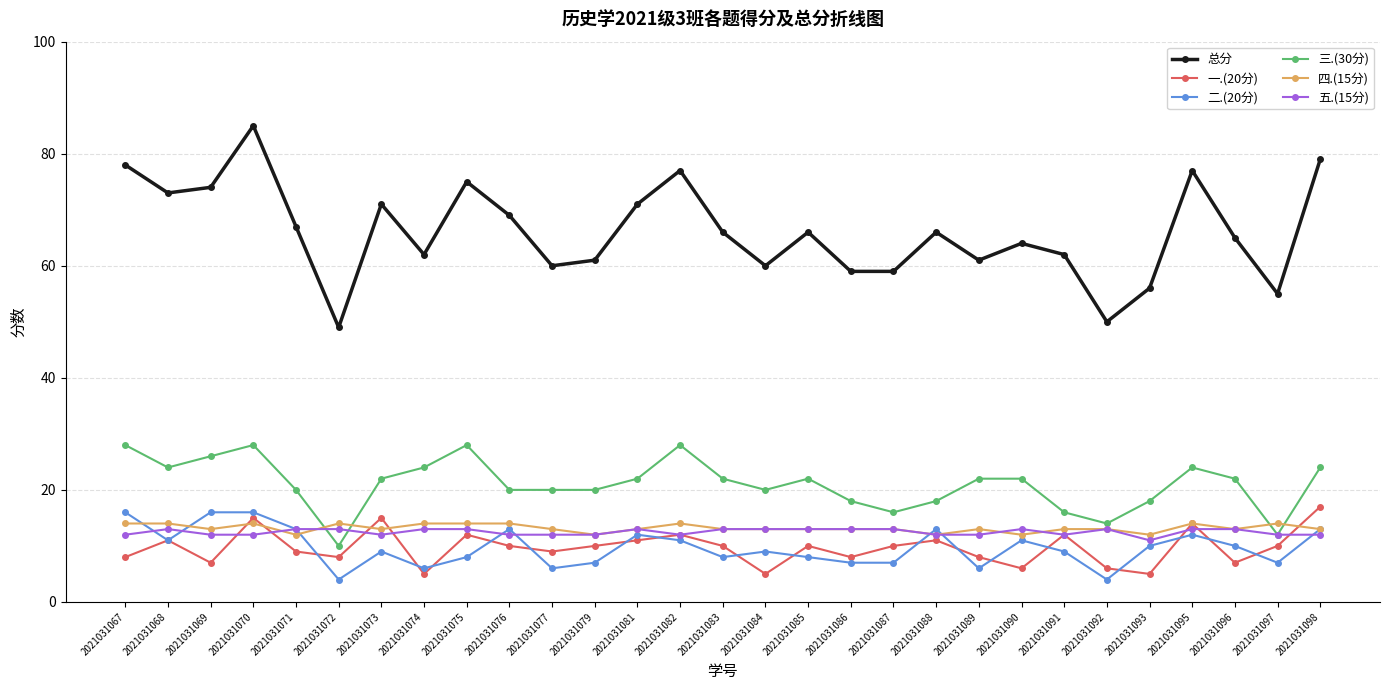

In 一.(20分), how many points are lower than both neighbors (excluding endpoints)?

9